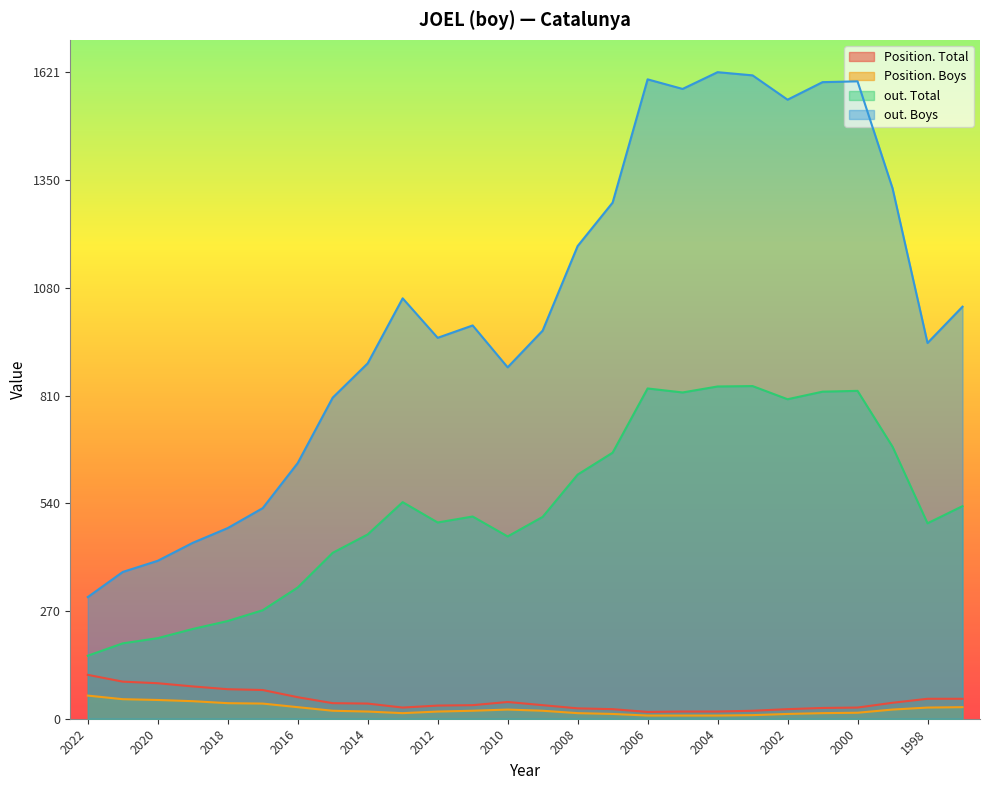

Is the value of out. Total at 2011 greater than the value of out. Boys at 2017?

No